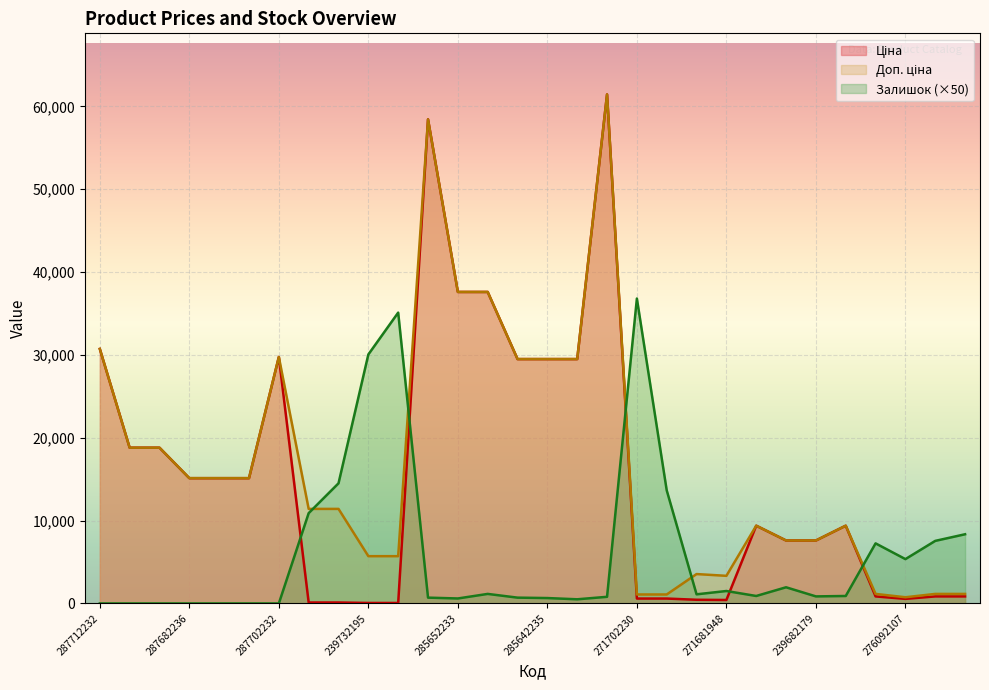

Which label corresponds to the smallest value in the chart?

287712232